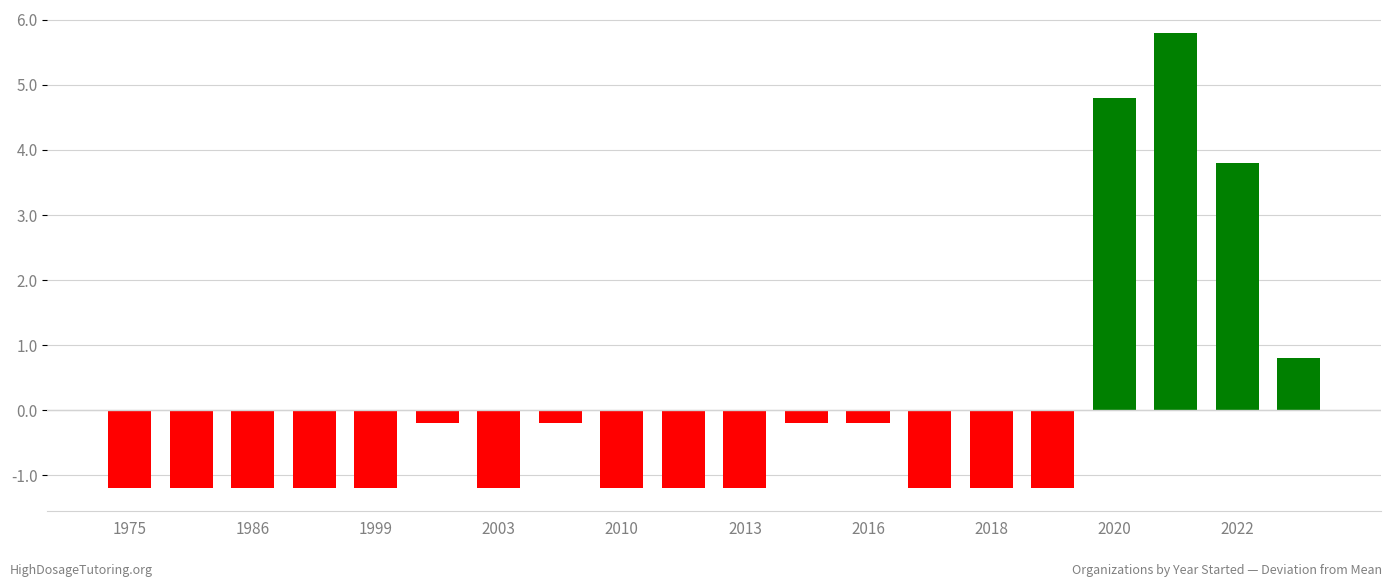

Reading left to right, extract all data points from this chart.

-1.2	-1.2	-1.2	-1.2	-1.2	-0.2	-1.2	-0.2	-1.2	-1.2	-1.2	-0.2	-0.2	-1.2	-1.2	-1.2	4.8	5.8	3.8	0.8